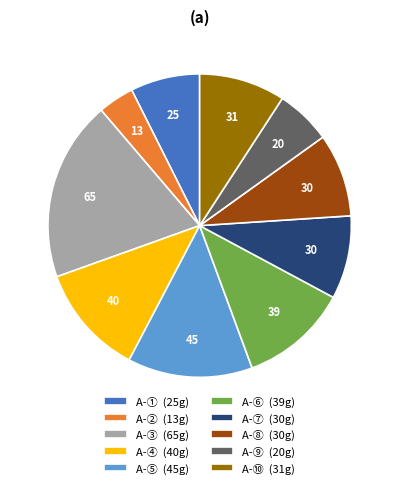

Count the number of slices in the pie.

10